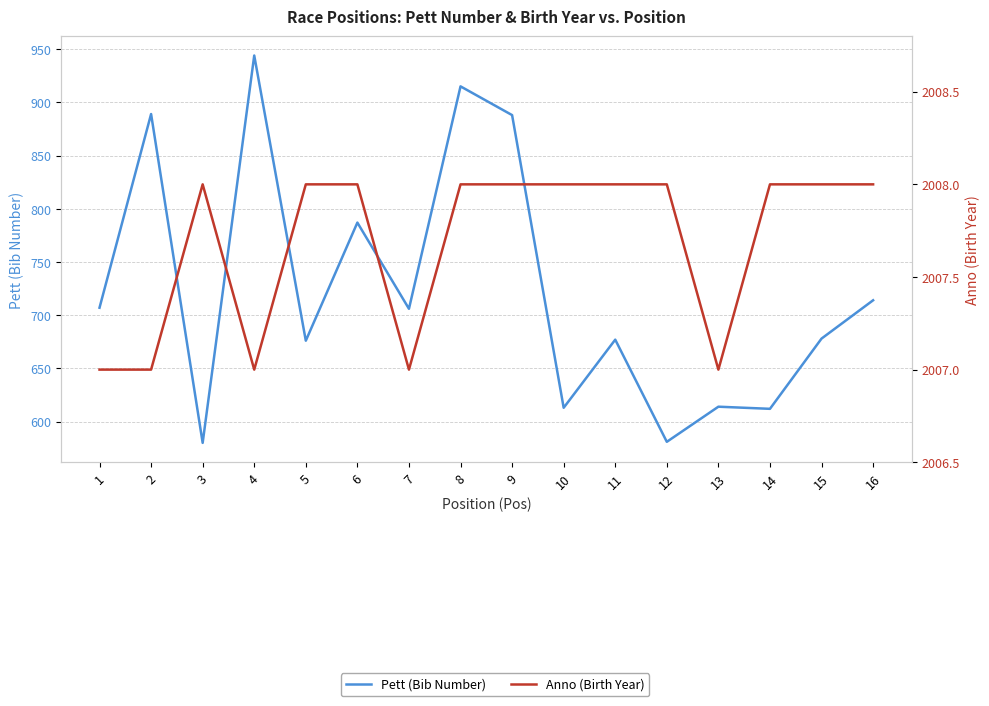

What is the difference between the highest and lowest values at 14?

1396